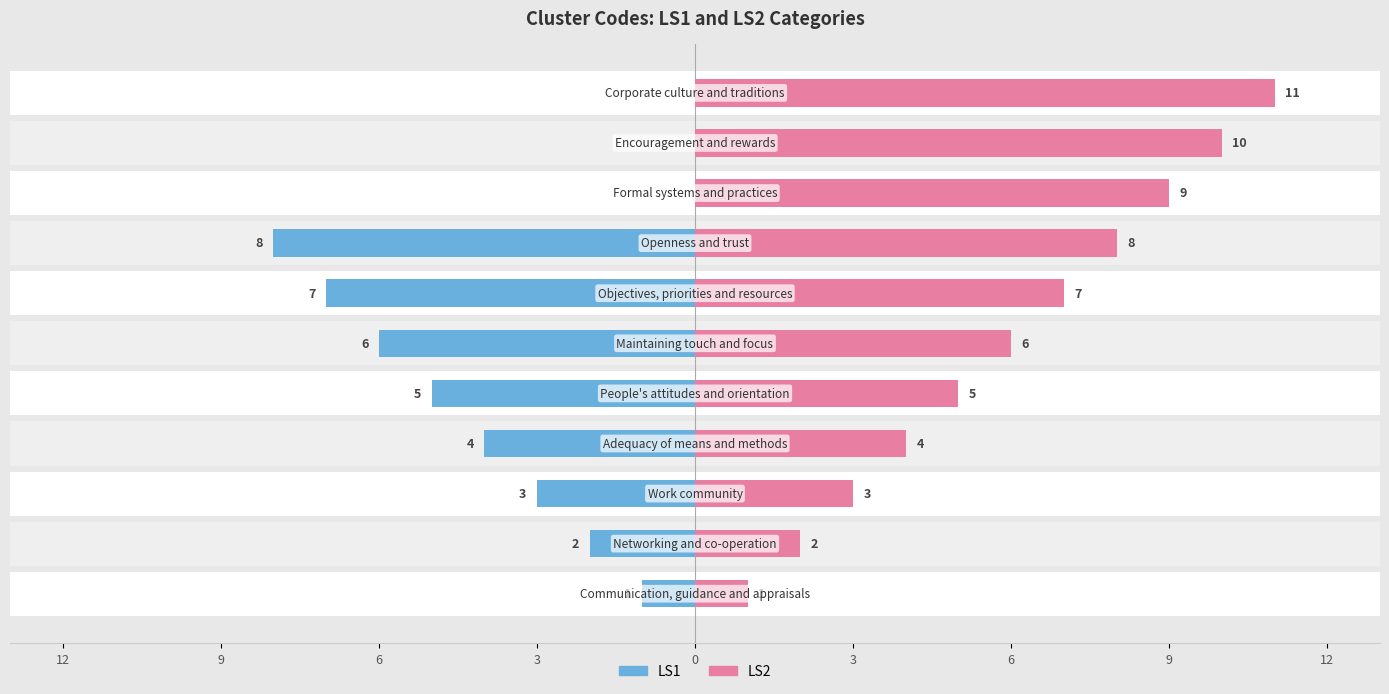

At how many categories does at least one series exceed 6?

5